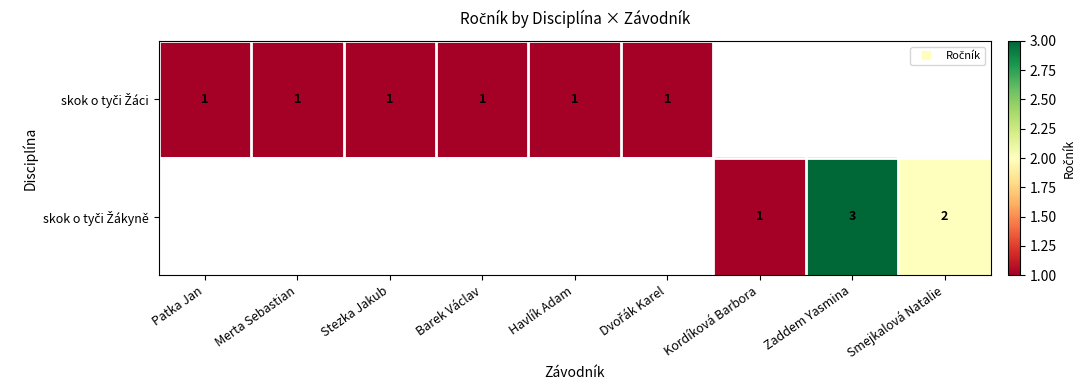

Is it true that skok o tyči Žákyně equals 3.0 at Zaddem Yasmina?

True